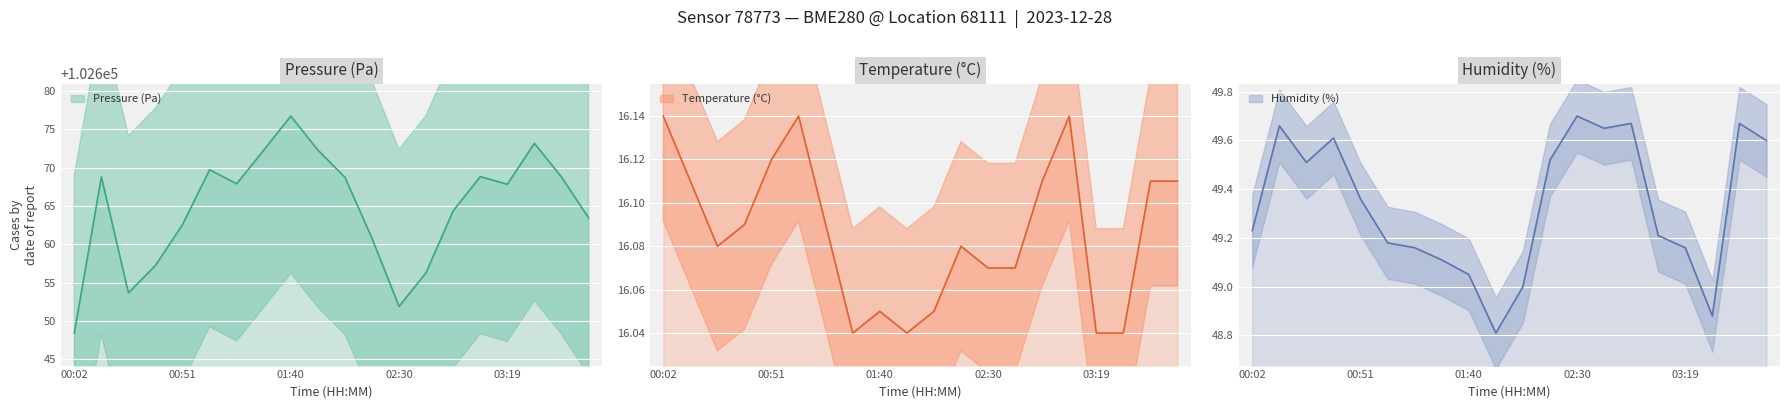

Which category has the highest value in the temperature series?

00:02